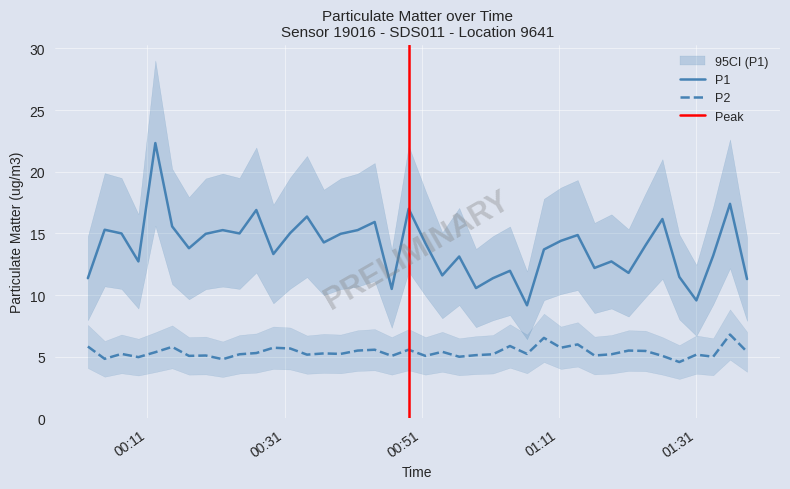

True or false: P1 and P2 intersect in this chart.

False